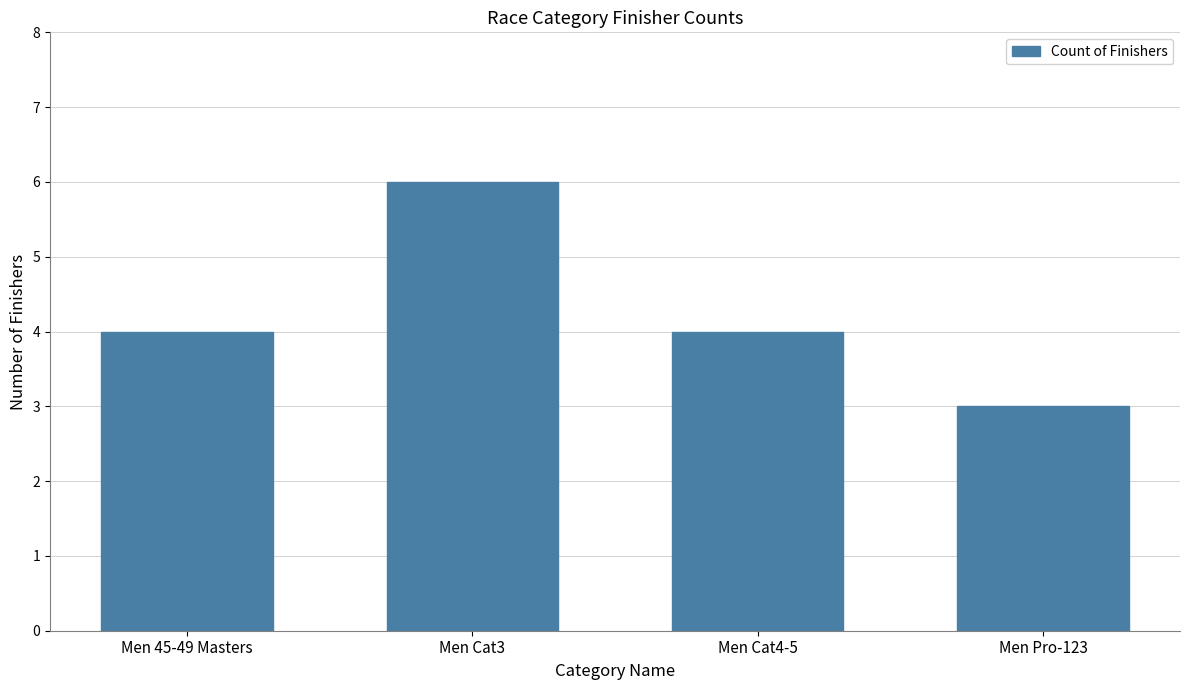

The chart shows a value of 3 at Men Pro-123. True or false?

True